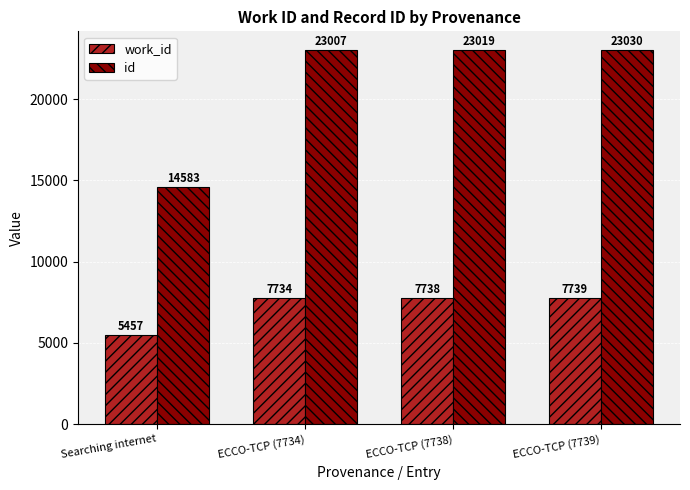

What position from the left is Searching internet?

1